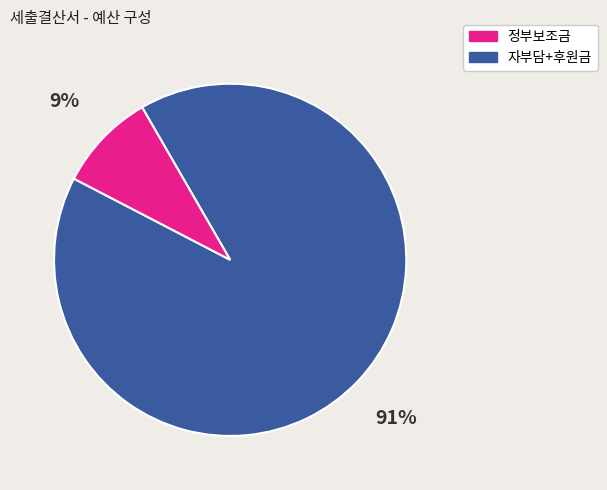

Does any single category account for the majority?

Yes